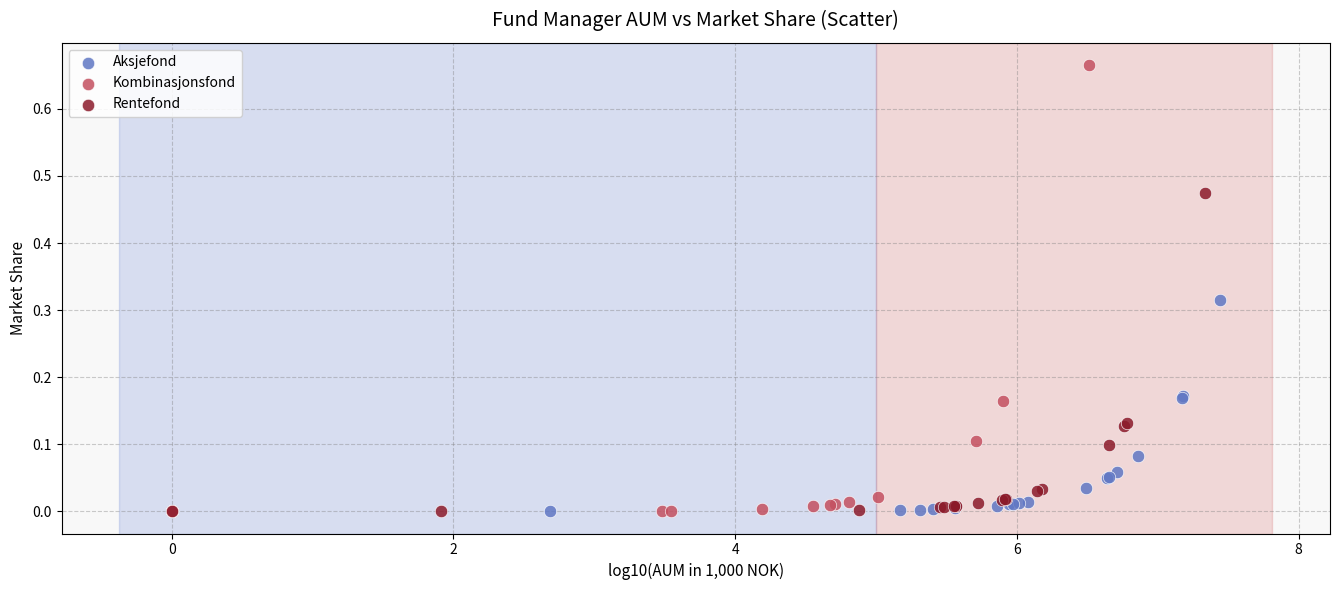

What are all the series names shown in the legend?

Aksjefond, Kombinasjonsfond, Rentefond